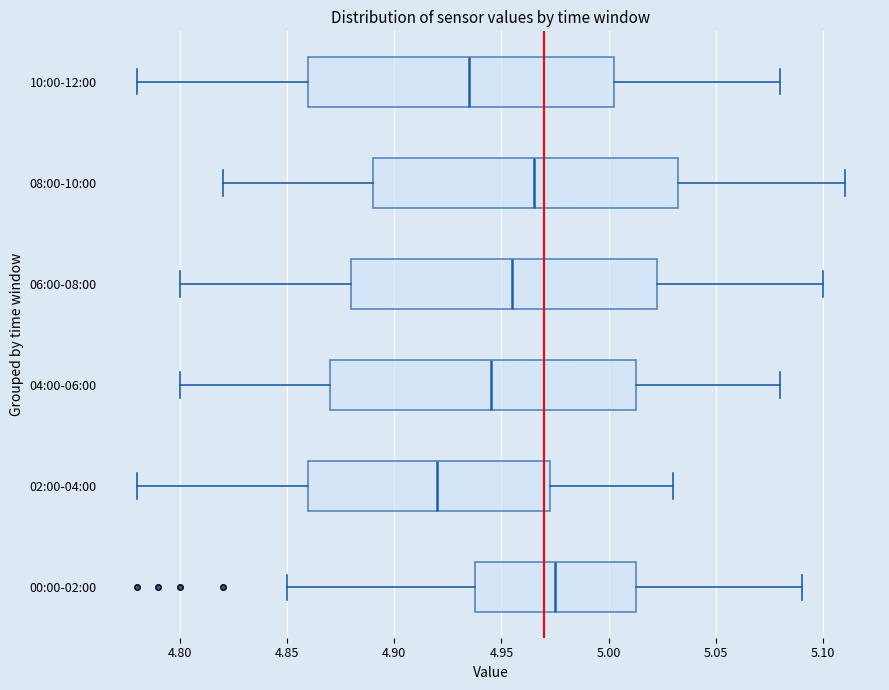

Reading bottom to top, transcribe this box plot: for each box, give where its median line is, the range the box spans, and where its two whiskers end, as read against the x-axis. The values are not printed on the chart, so give them approximately, as read against the axis.

00:00-02:00: median 4.975, box 4.940 to 5.015, whiskers 4.850 to 5.090
02:00-04:00: median 4.920, box 4.860 to 4.975, whiskers 4.780 to 5.030
04:00-06:00: median 4.945, box 4.870 to 5.015, whiskers 4.800 to 5.080
06:00-08:00: median 4.955, box 4.880 to 5.025, whiskers 4.800 to 5.100
08:00-10:00: median 4.965, box 4.890 to 5.035, whiskers 4.820 to 5.110
10:00-12:00: median 4.935, box 4.860 to 5.005, whiskers 4.780 to 5.080